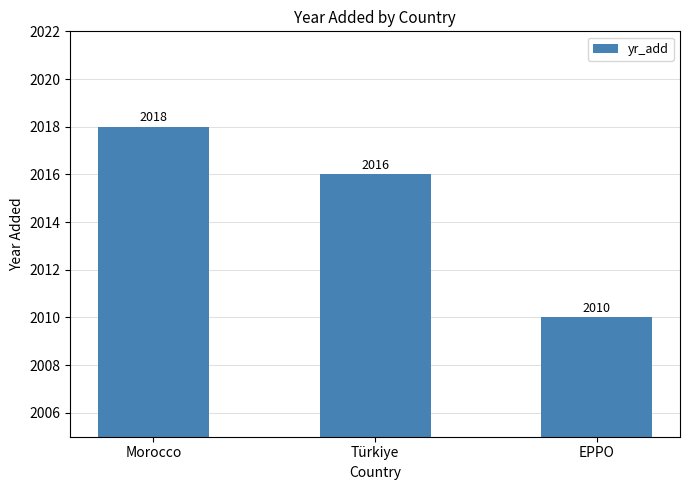

What is the change in value from Morocco to EPPO?

-8